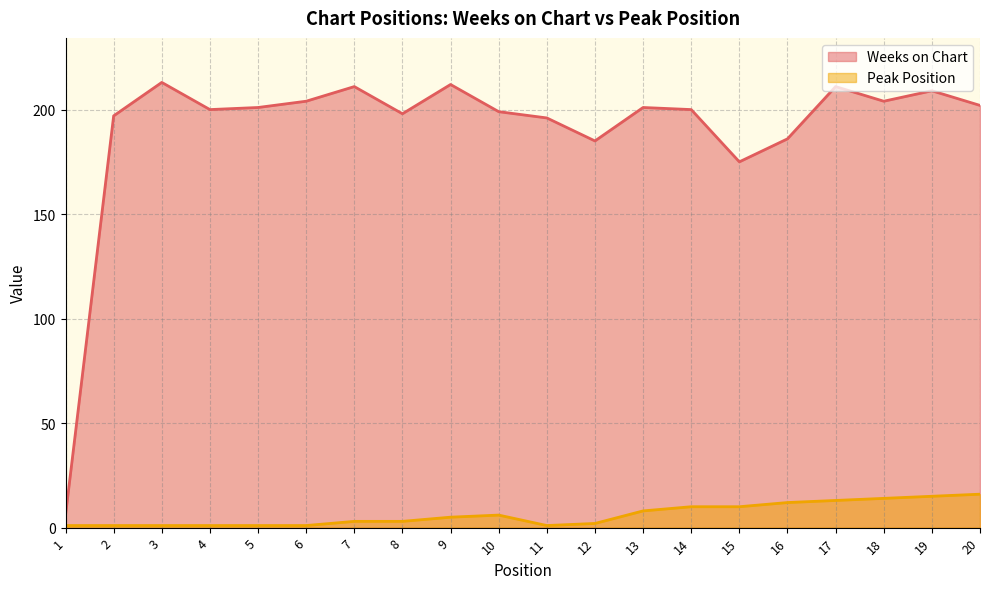

What is the sum of the Peak Position values at 2 and 8?

4